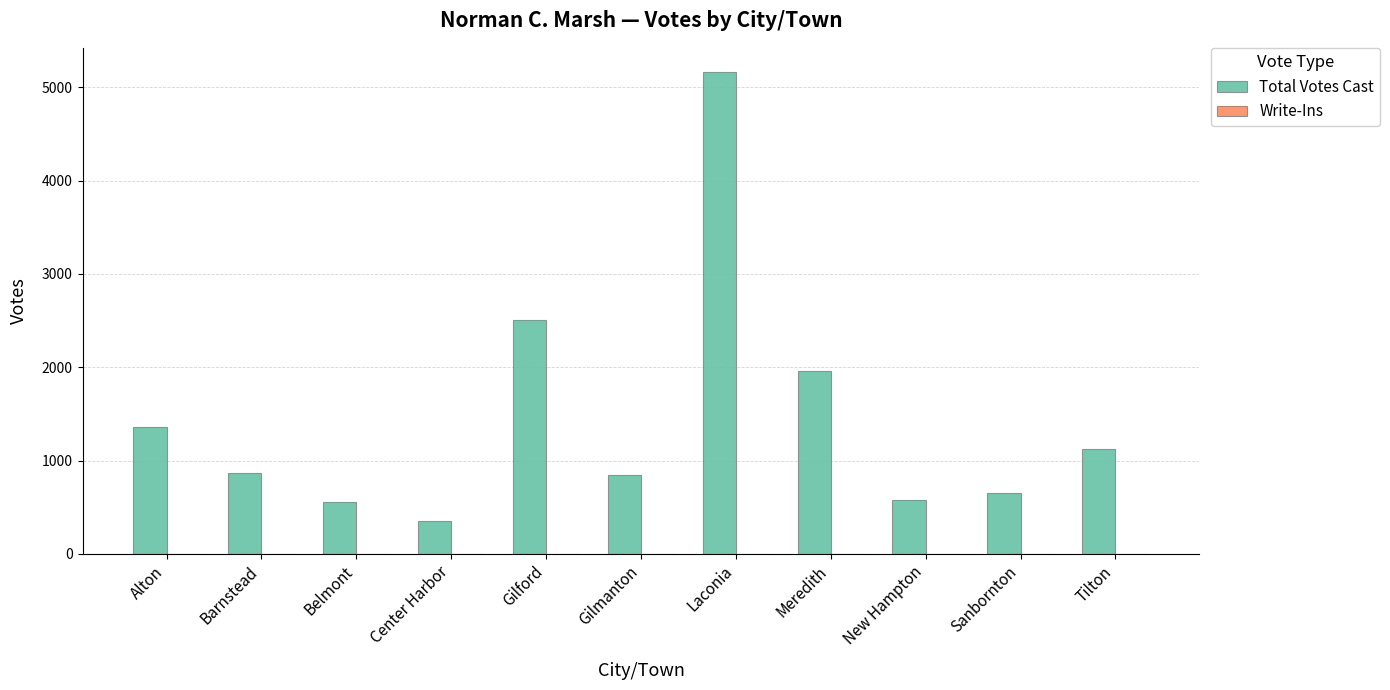

What is the change in value from Alton to Sanbornton?

-705